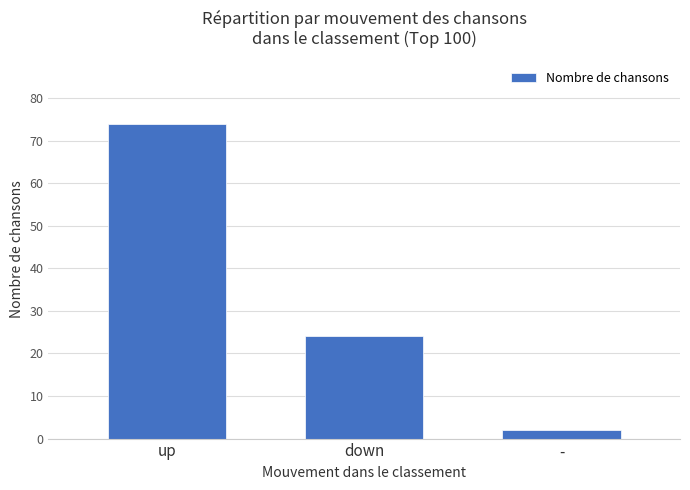

How many values are below 24?

1